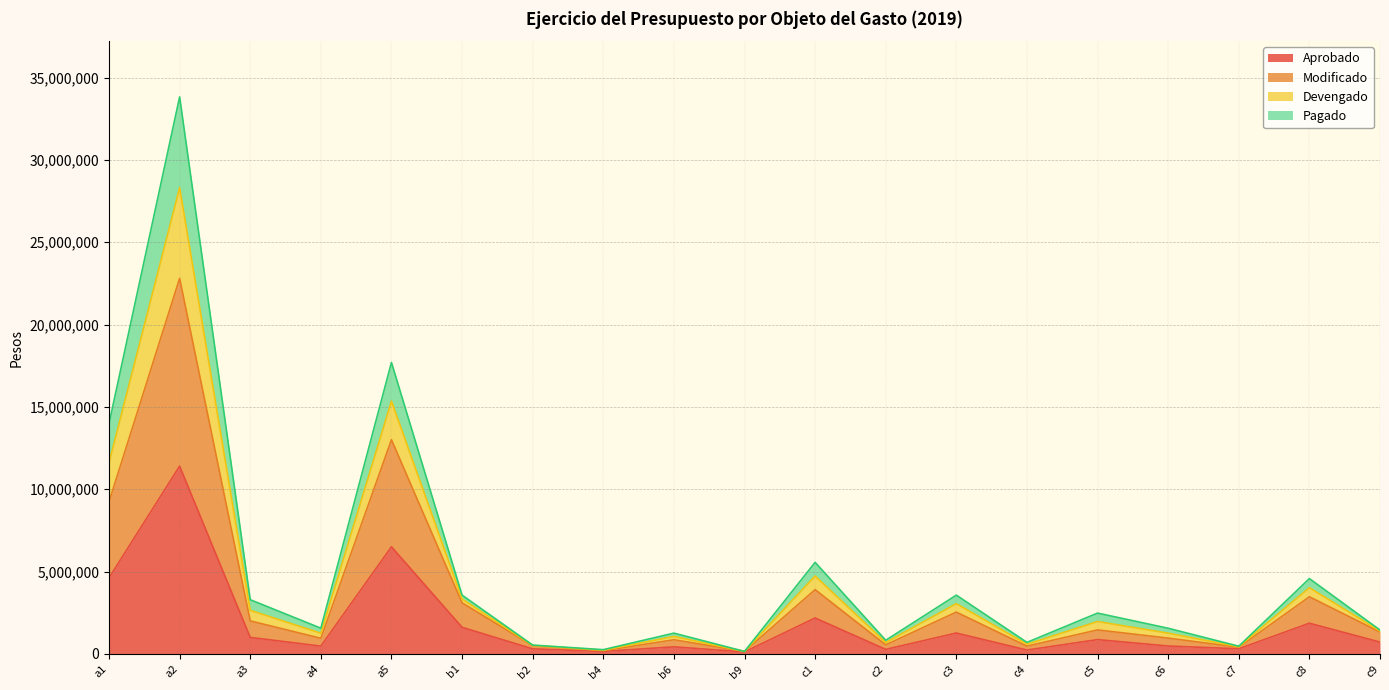

Does the chart display data point markers on the line(s)?

No